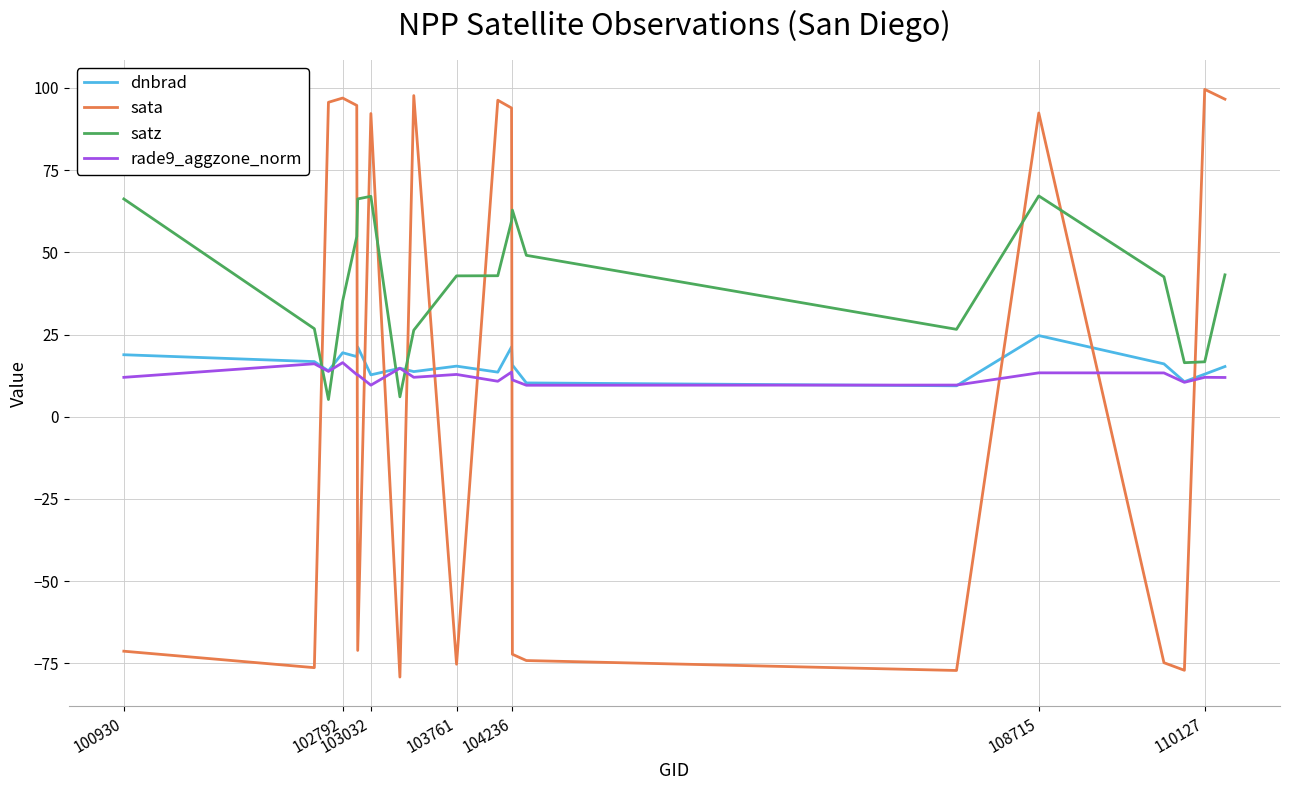

Which series has the largest total across all categories?

satz